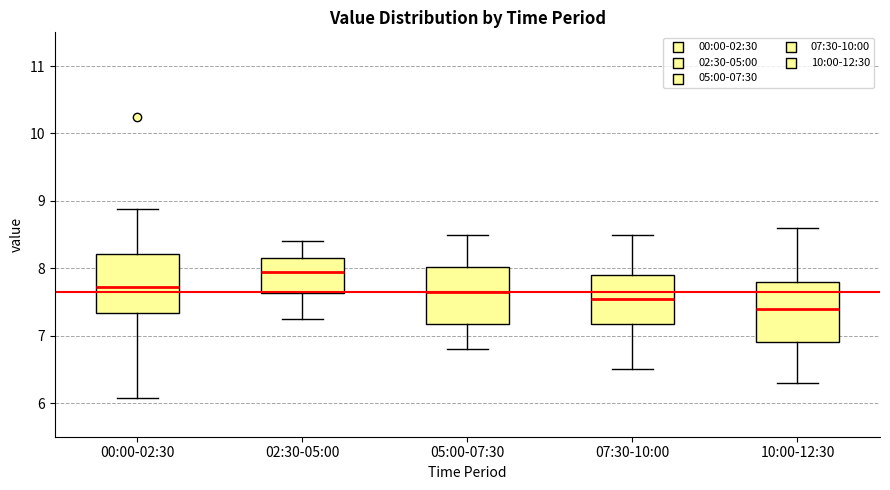

Where does the upper whisker of the box for 05:00-07:30 end on the y-axis? The values are not printed on the chart, so give them approximately, as read against the axis.

8.5